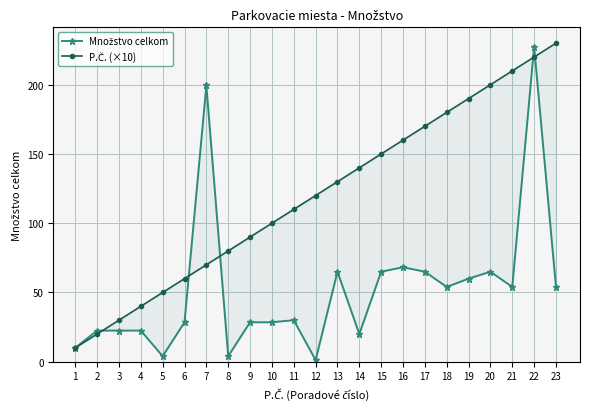

The value of P.Č. (×10) at 6 is 60.0. True or false?

True